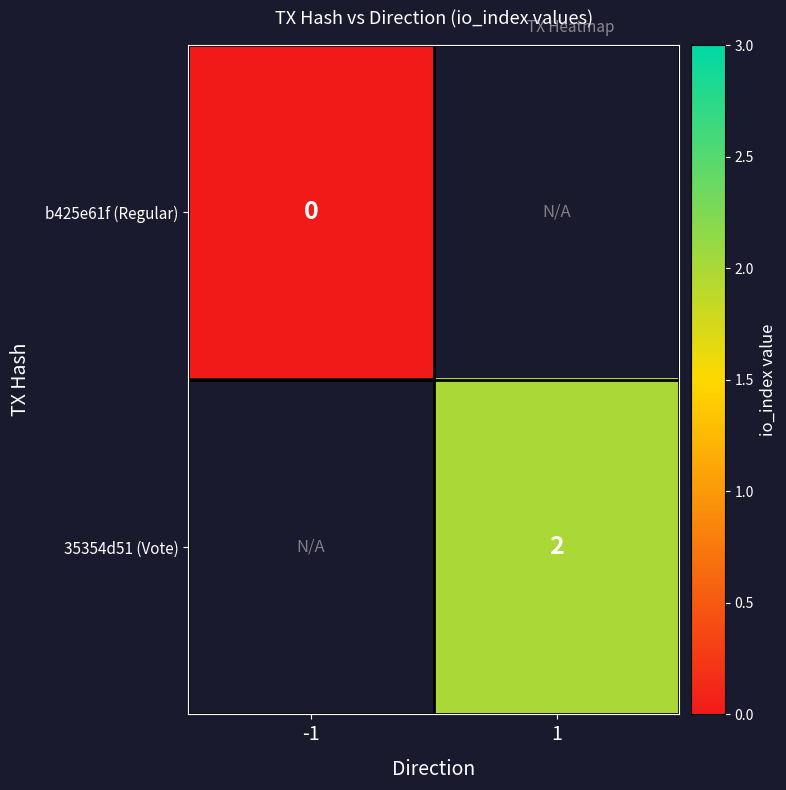

The 35354d51 (Vote) series shows 2 at 1. True or false?

True